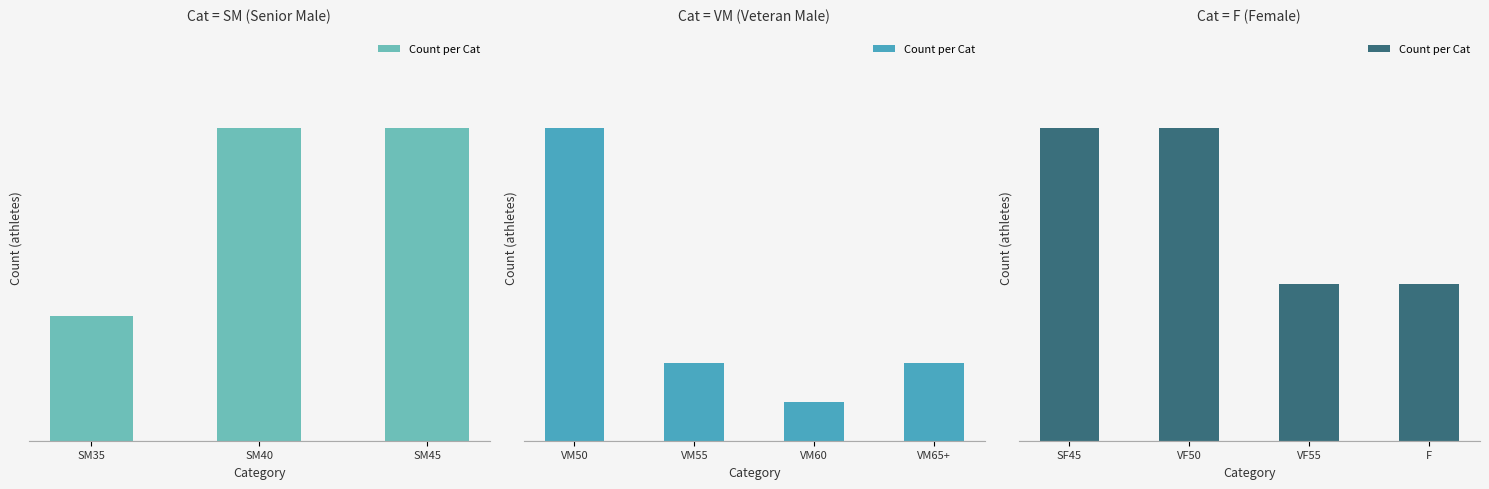

What position from the left is VF50?

2